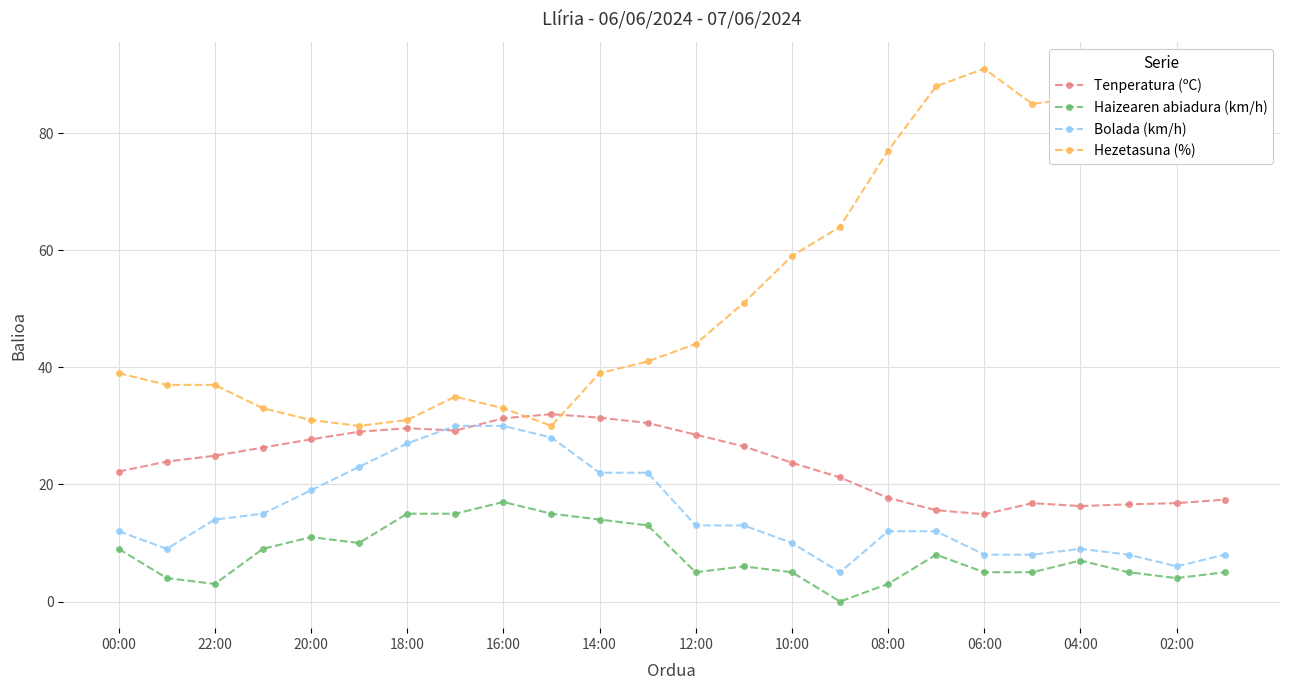

What is the value of the Hezetasuna (%) point at the 10th from the left?

30.0